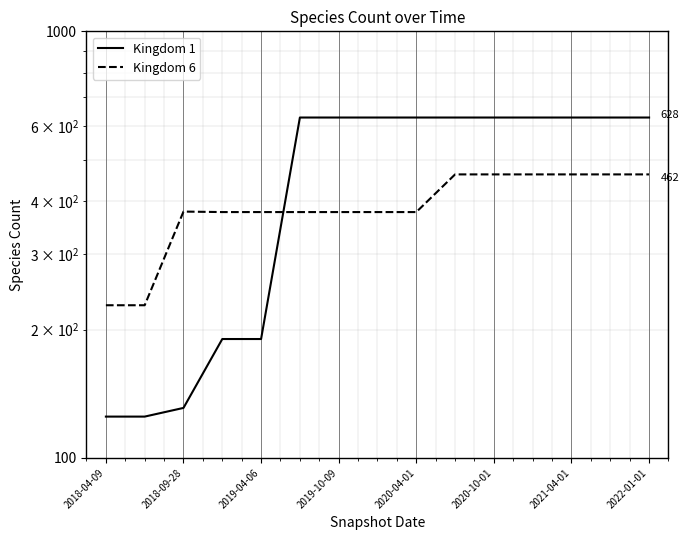

Is it true that Kingdom 6 equals 165 at 2020-04-01?

False